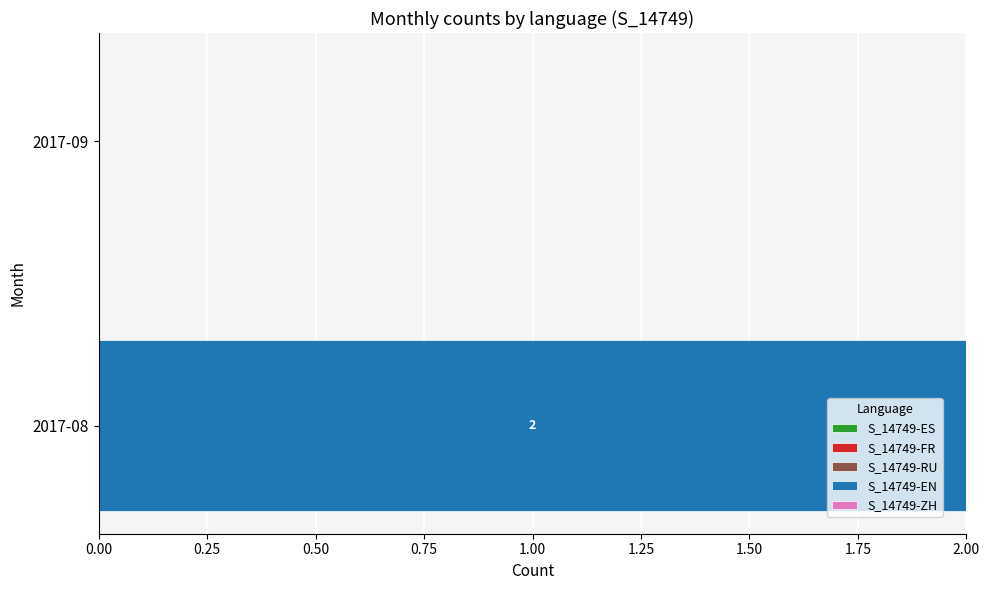

Is it true that the value at 2017-09 is 1?

False